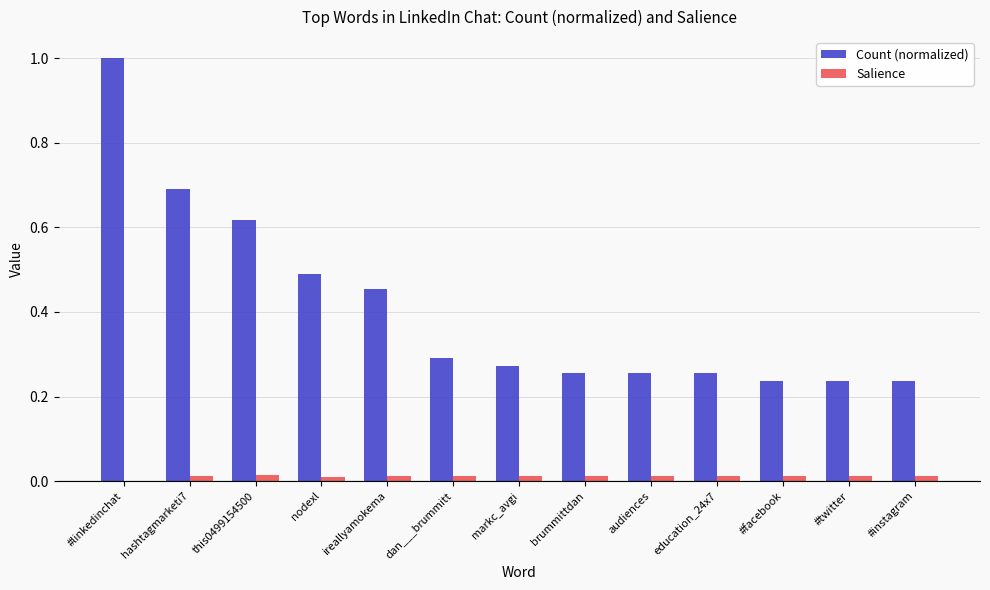

How many series are shown in this chart?

2